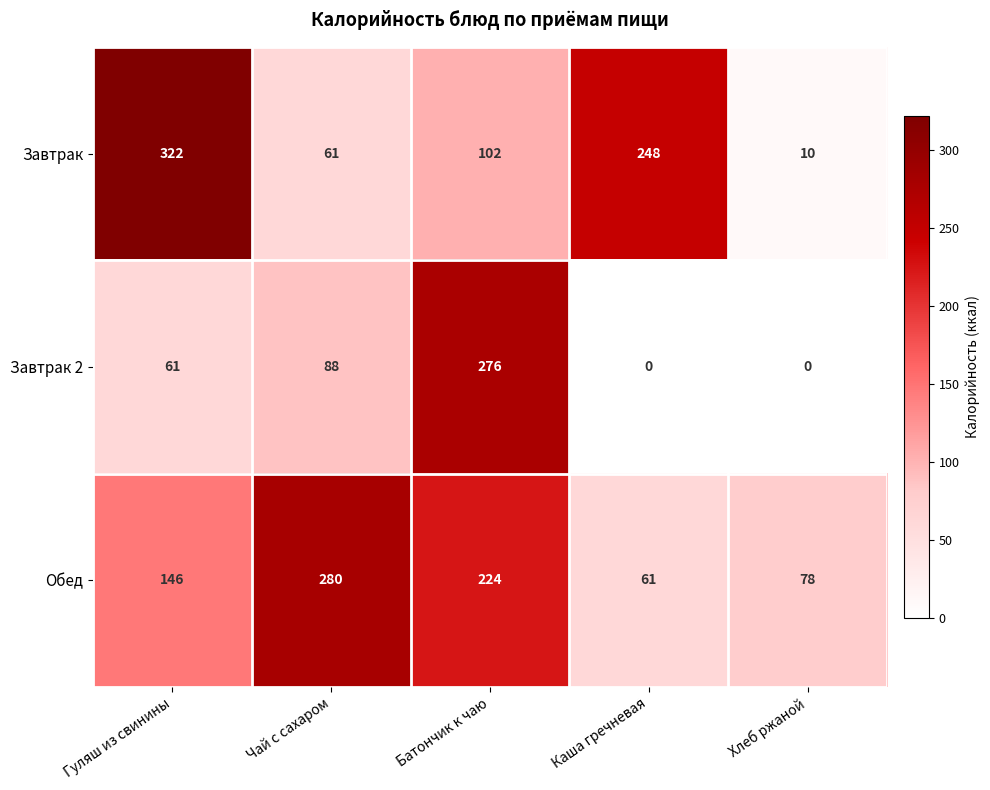

What is the sum of the Завтрак 2 values at Чай с сахаром and Хлеб ржаной?

88